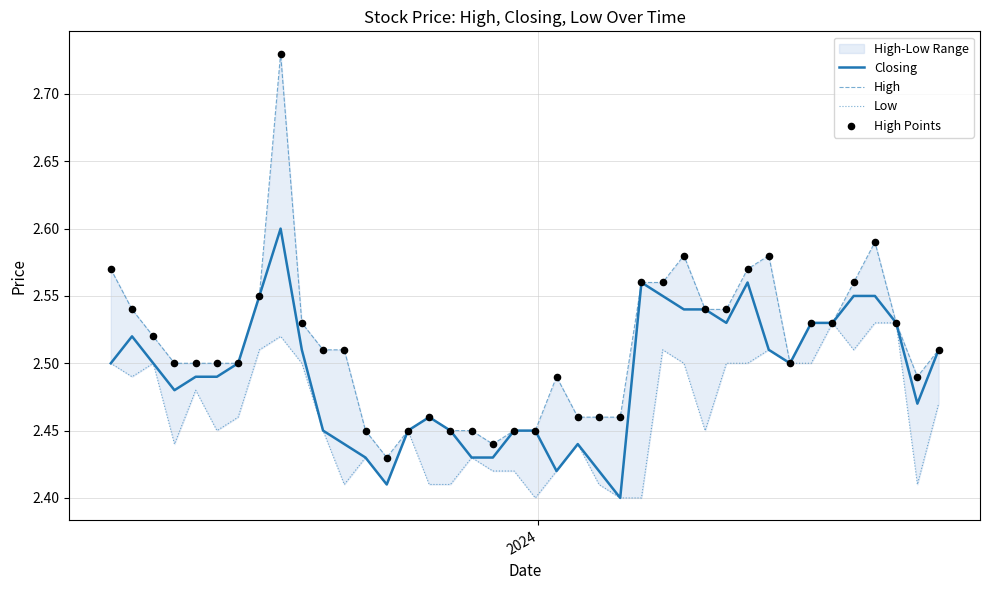

Which series reaches the minimum Y coordinate?

Closing